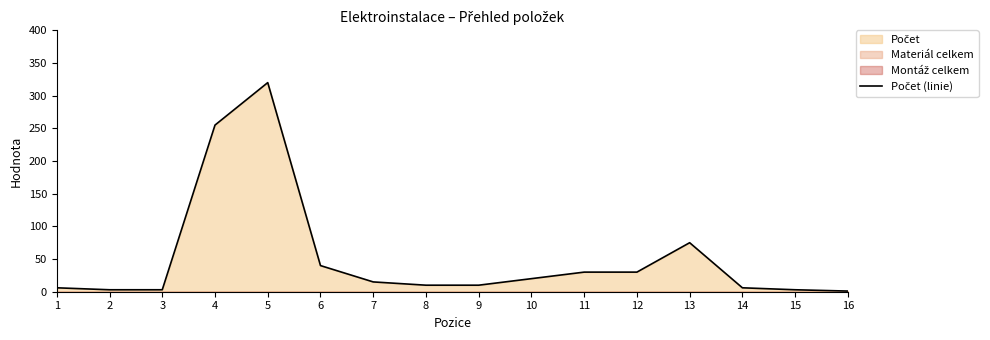

Rank the categories by value from highest to lowest.

5, 4, 13, 6, 11, 12, 10, 7, 8, 9, 1, 14, 2, 3, 15, 16